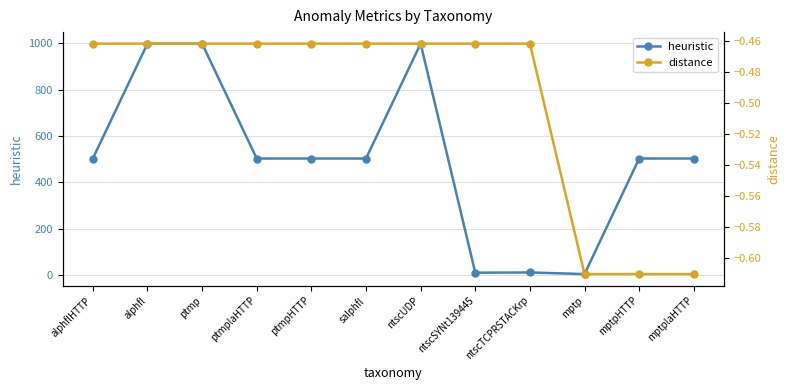

What is the average value of the heuristic series?

503